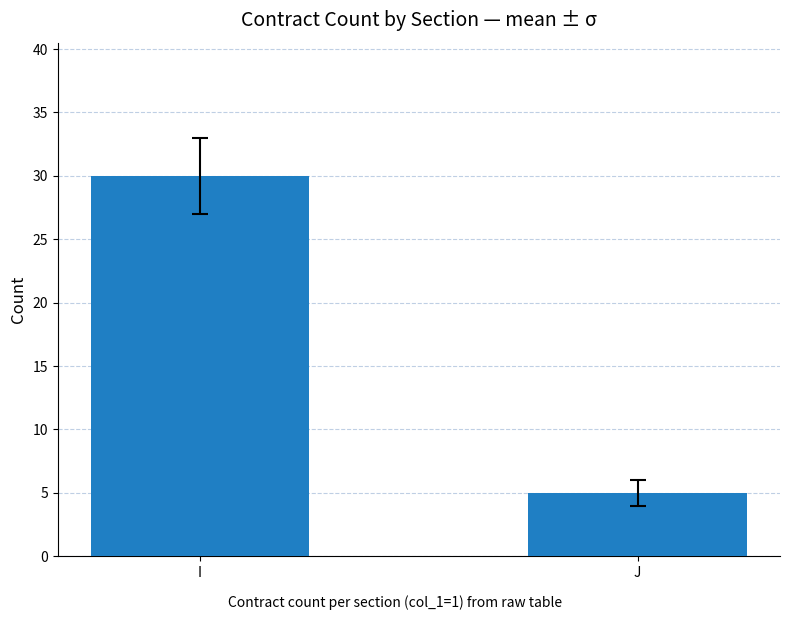

Between J and I, which is larger?

I